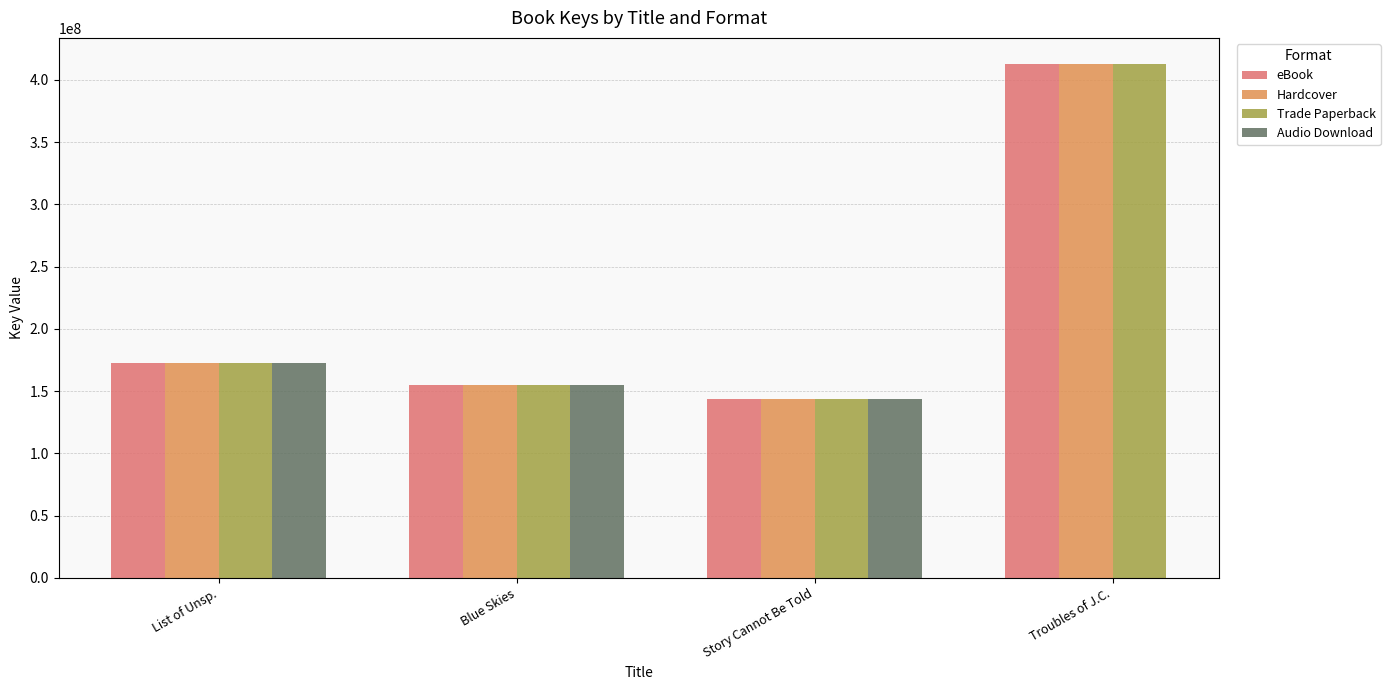

Is the value of Audio Download at Blue Skies greater than the value of Trade Paperback at Blue Skies?

No